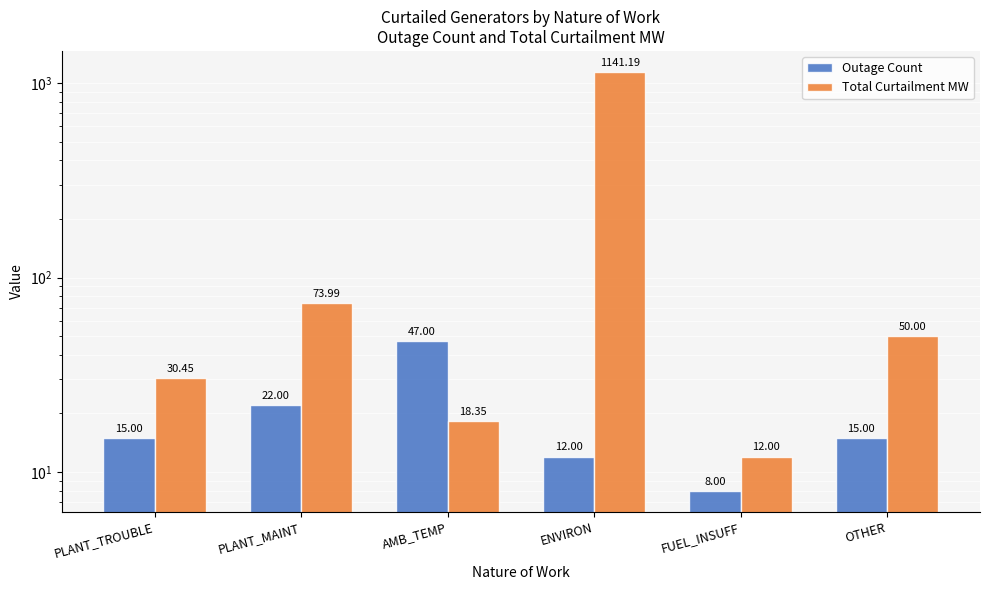

What is the average value of the Total Curtailment MW series?

221.0